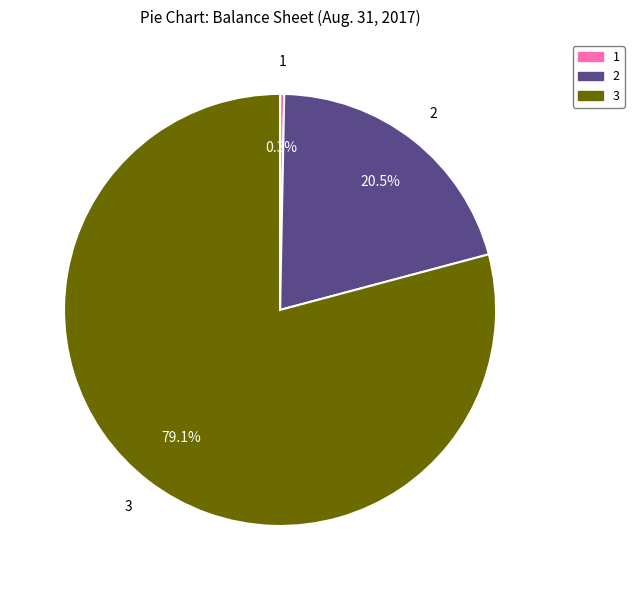

How many segments does this pie chart have?

3